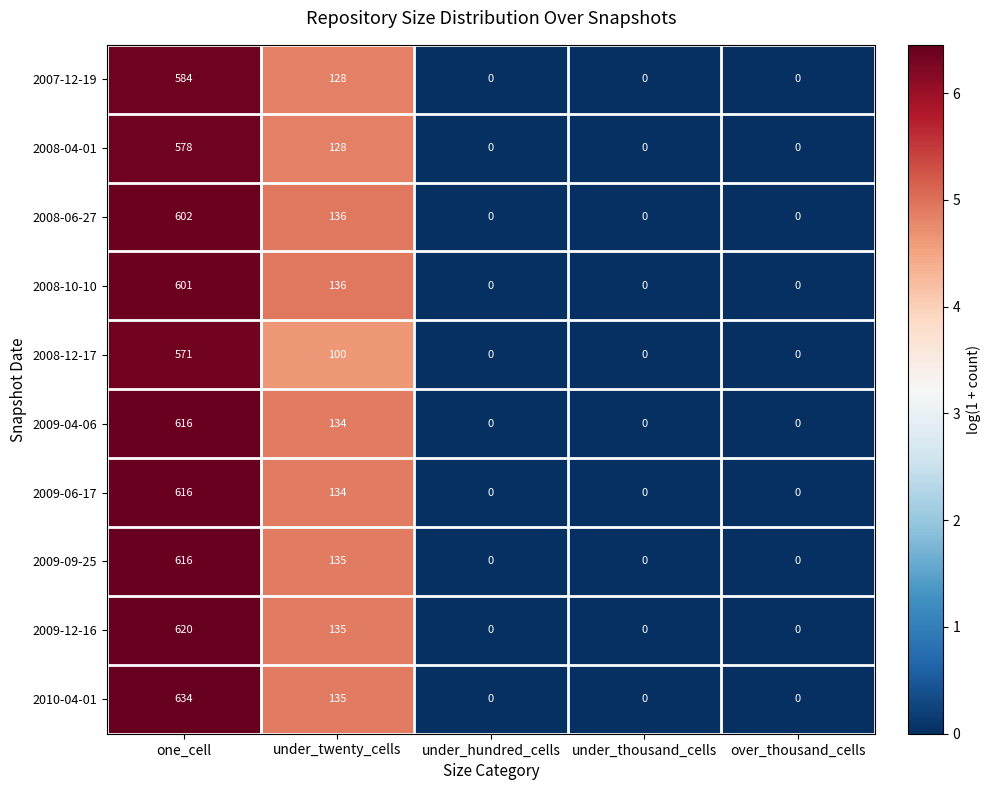

Count the 2009-09-25 values in the range 0 to 135.

4